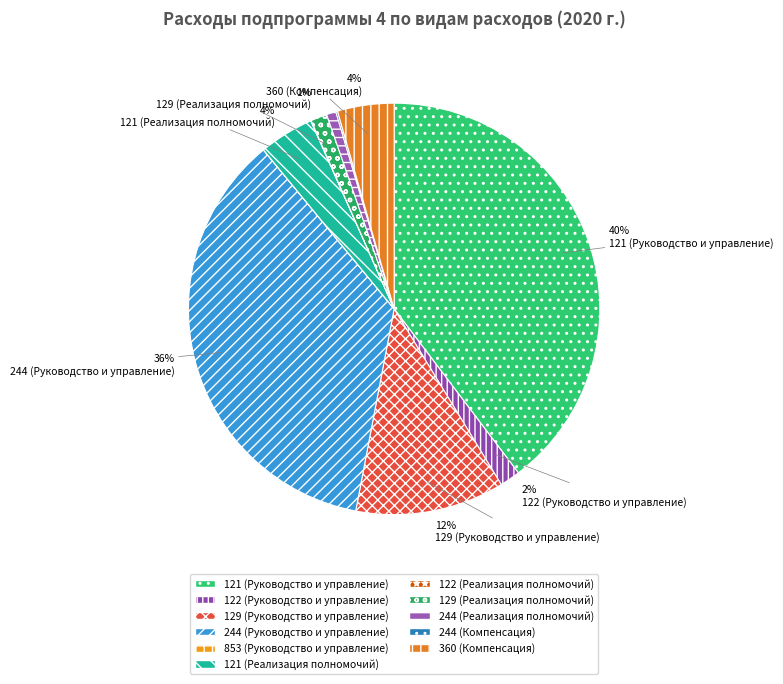

Is there any slice that represents more than half of the pie?

No